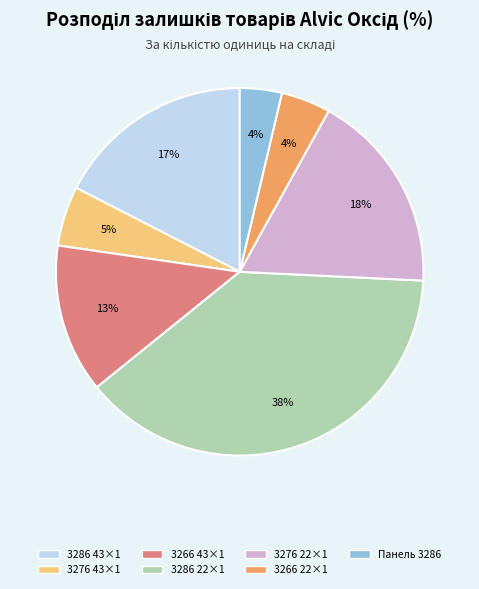

To the nearest percent, what is the average slice percentage?

14%